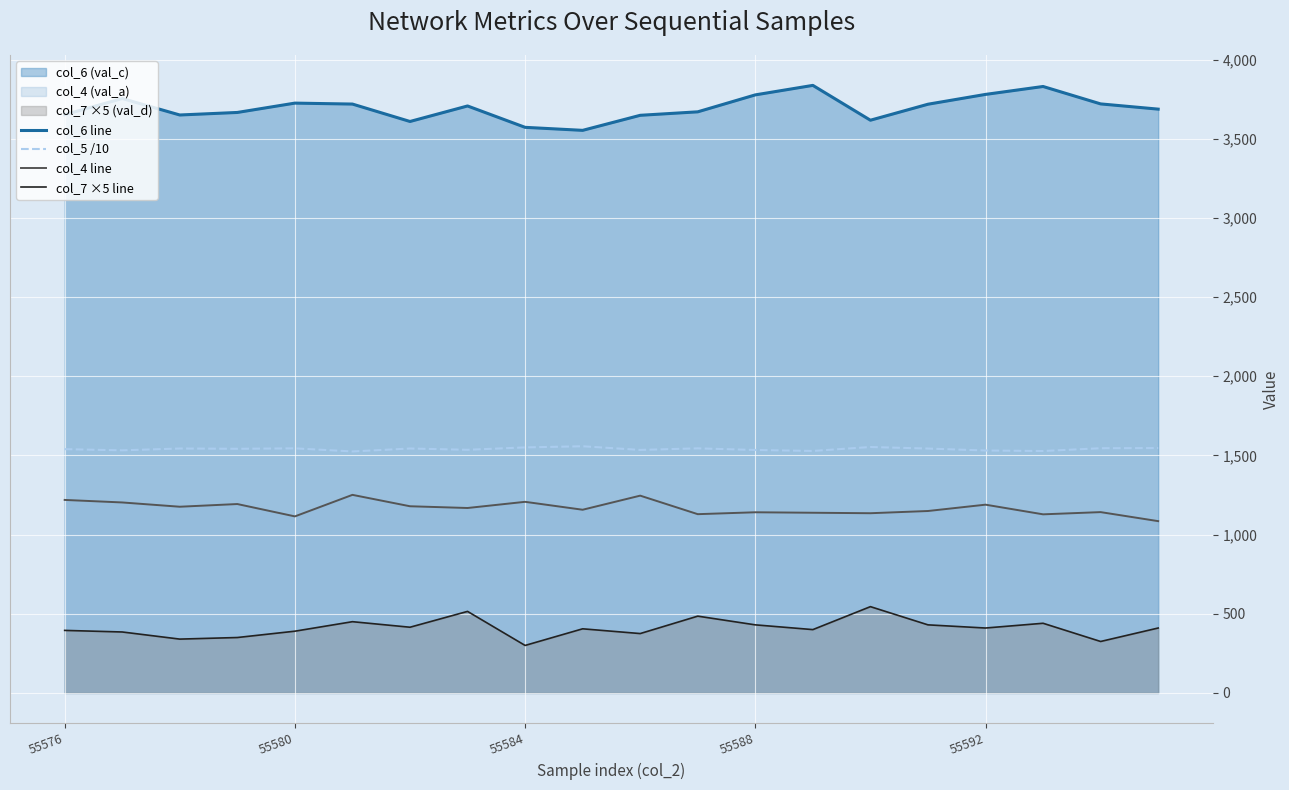

True or false: col_6 line and col_4 line cross at least once.

False